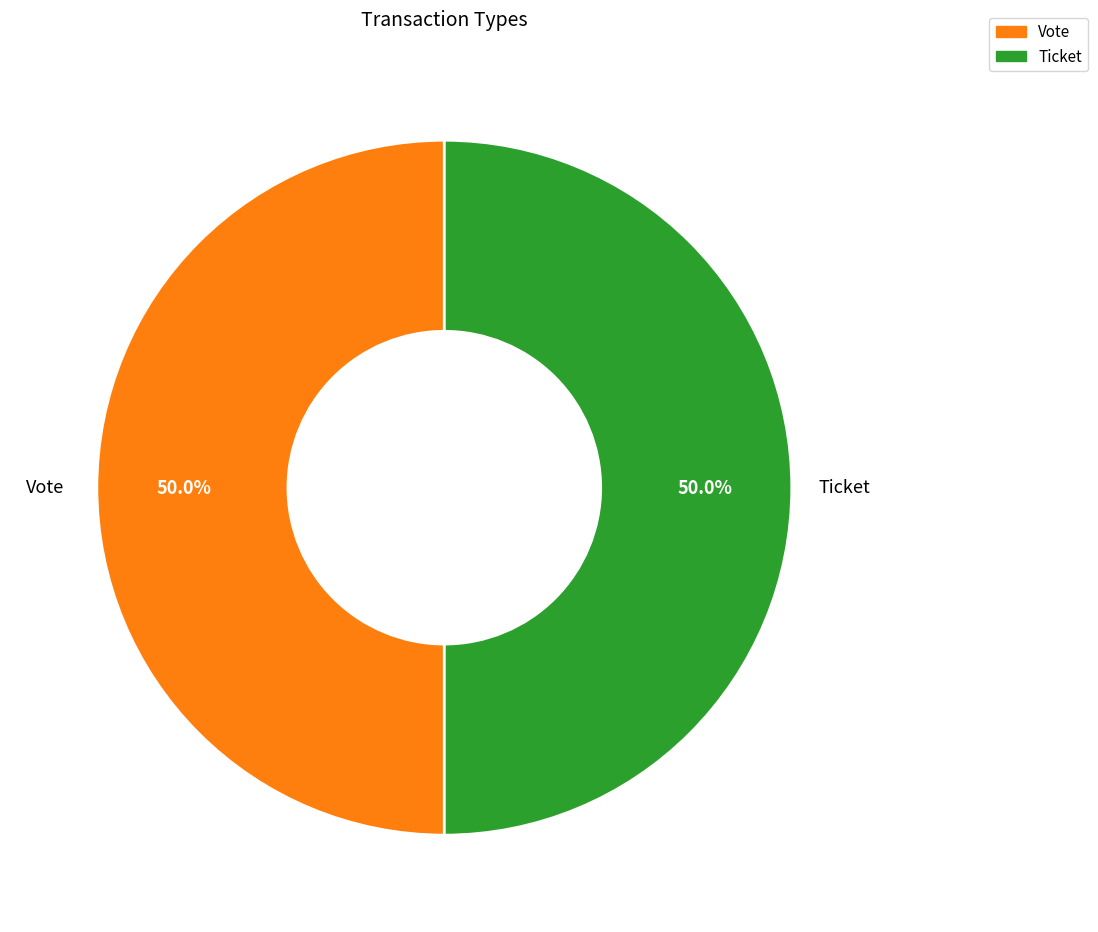

What percentage is NOT represented by Vote?

50.0%